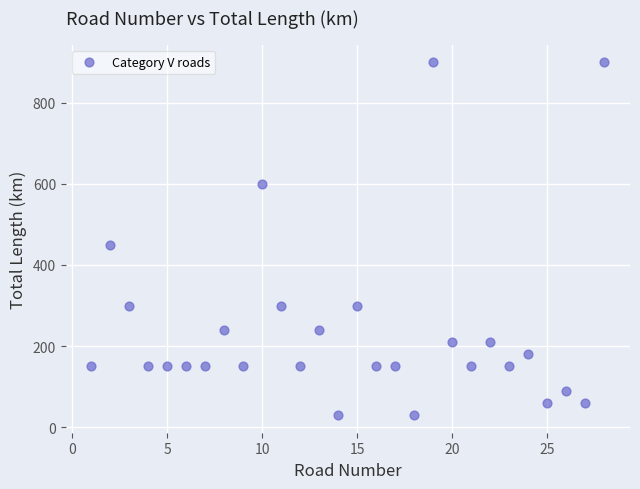

What Y value in the scatter plot is closest to 465?

450